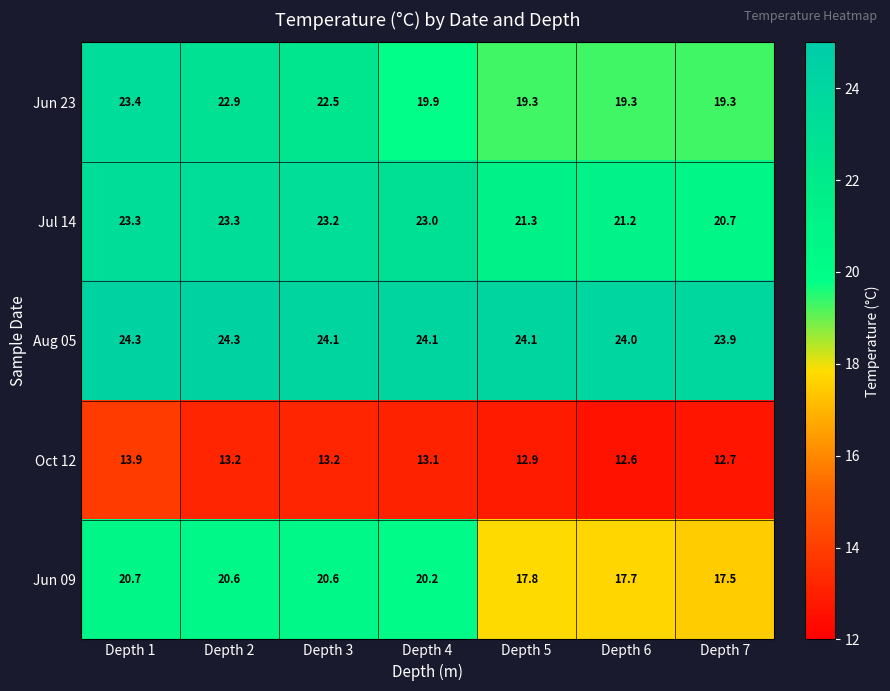

At how many categories does at least one series exceed 18?

7